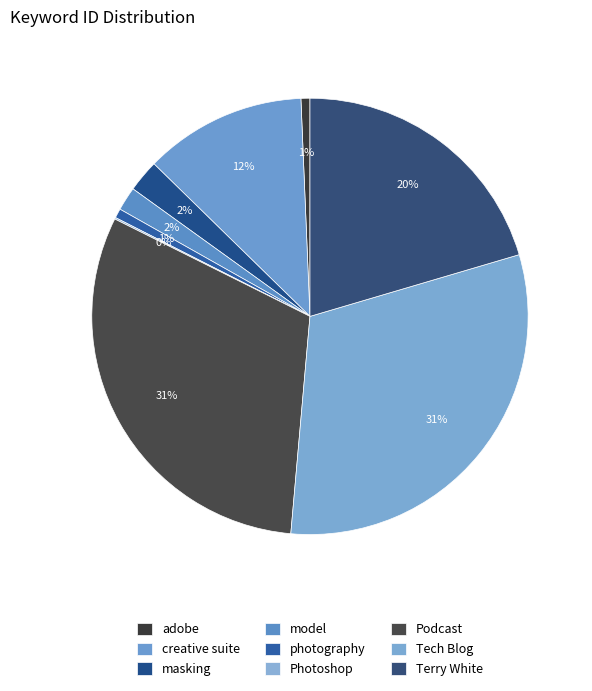

Does photography account for over 50% of the chart?

No